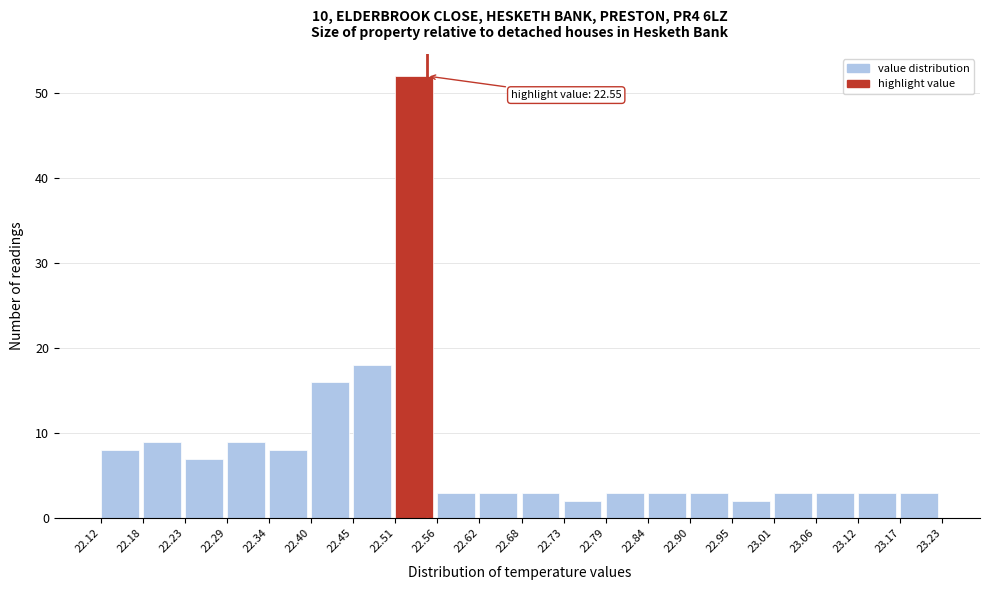

Over which range of the x-axis is the bar tallest?

22.51 to 22.56